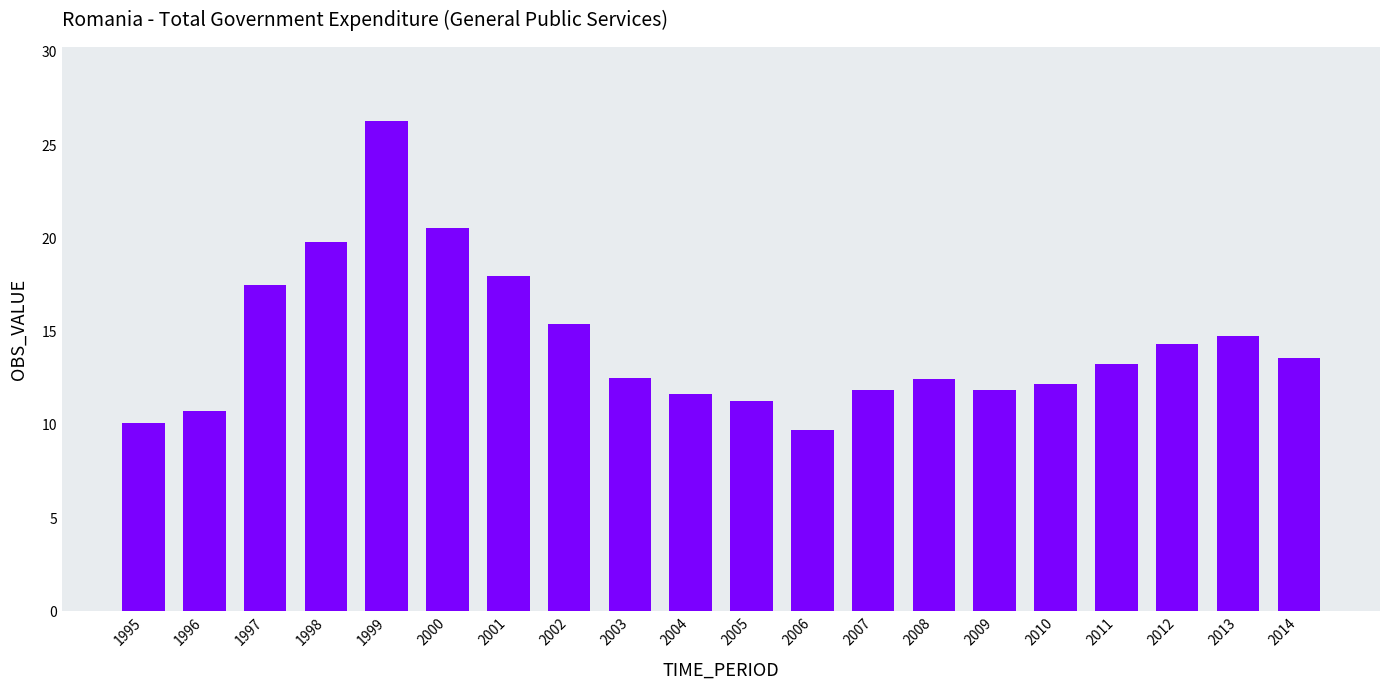

Does the chart contain stacked bars?

No